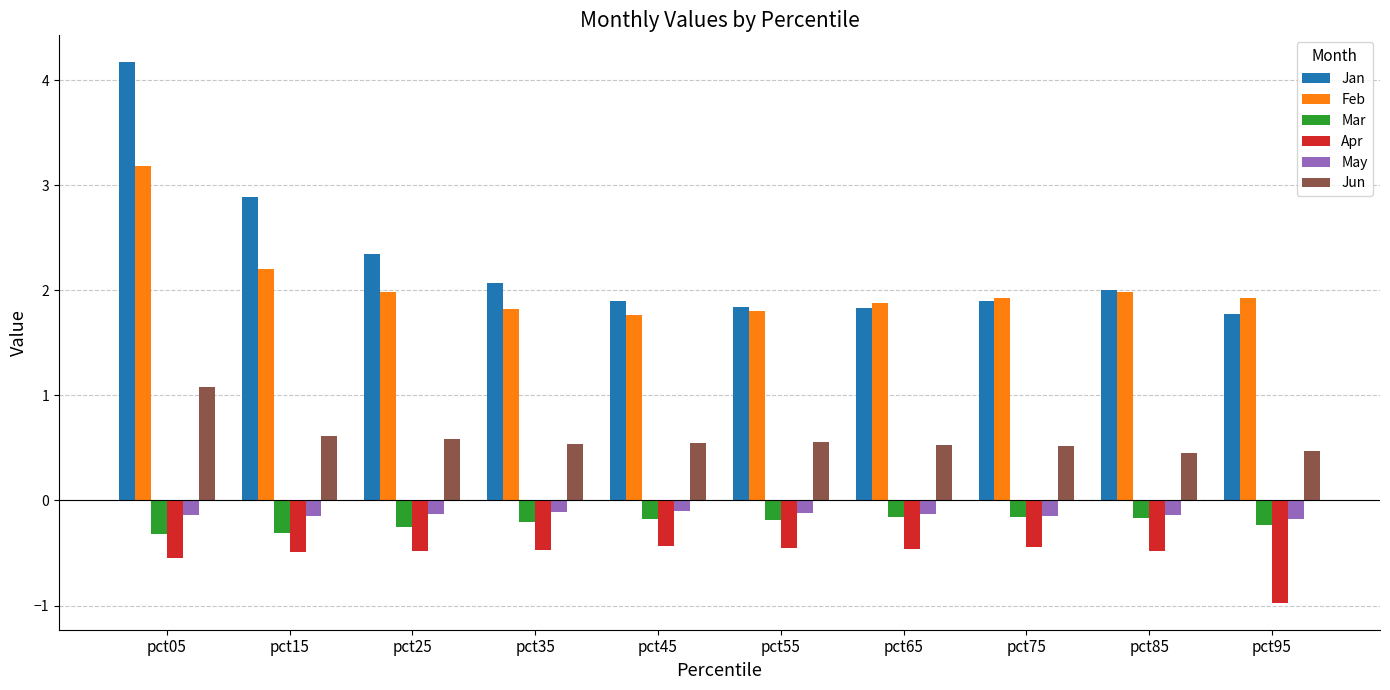

What is the value of the Jun bar at the 6th from the left?

0.6